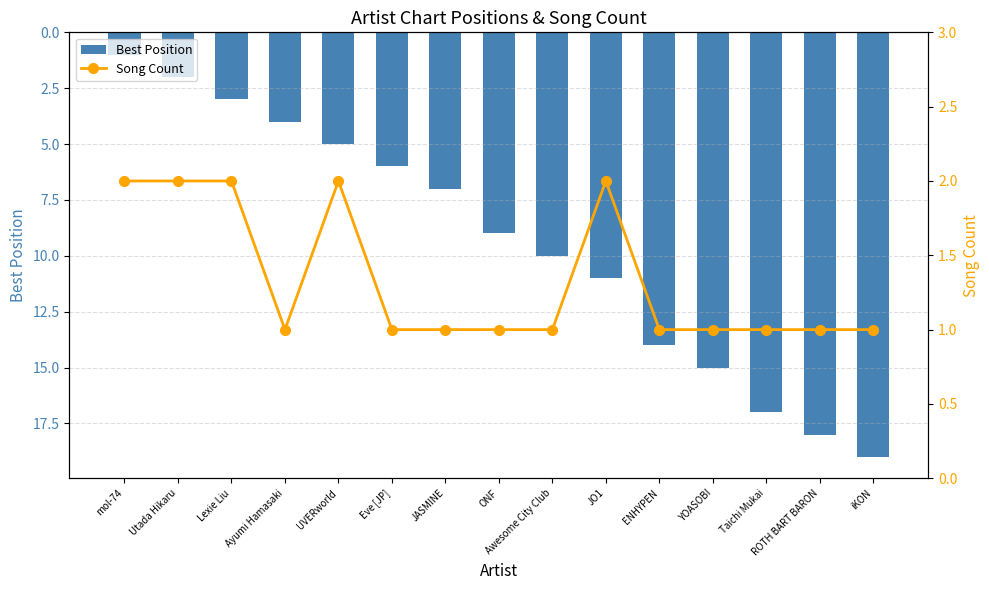

Which series has the widest spread of values?

Best Position